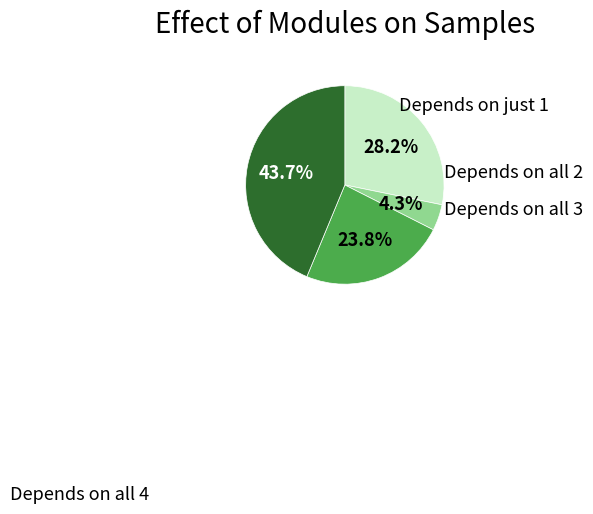

Is there a majority slice in this chart?

No